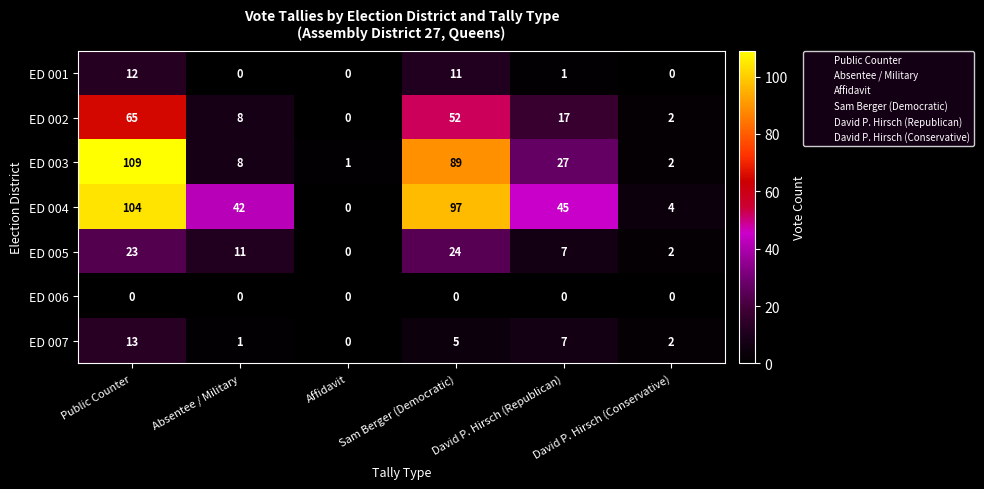

List the series in order of their peak value, highest first.

ED 003, ED 004, ED 002, ED 005, ED 007, ED 001, ED 006